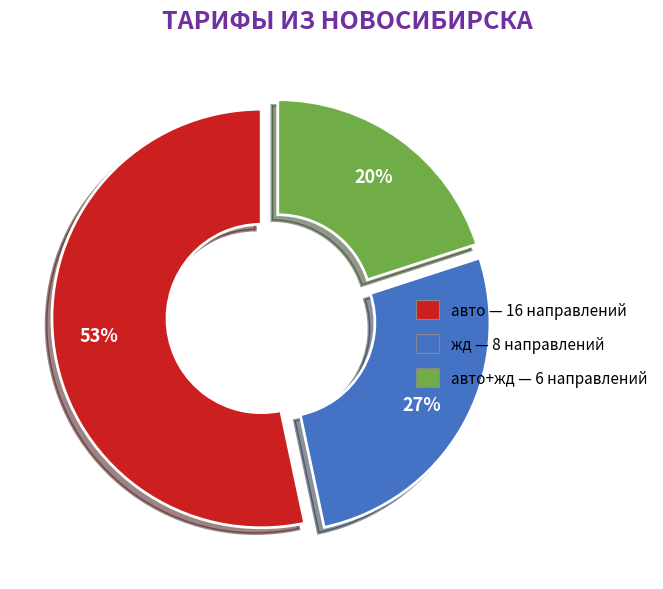

Is there a majority slice in this chart?

Yes